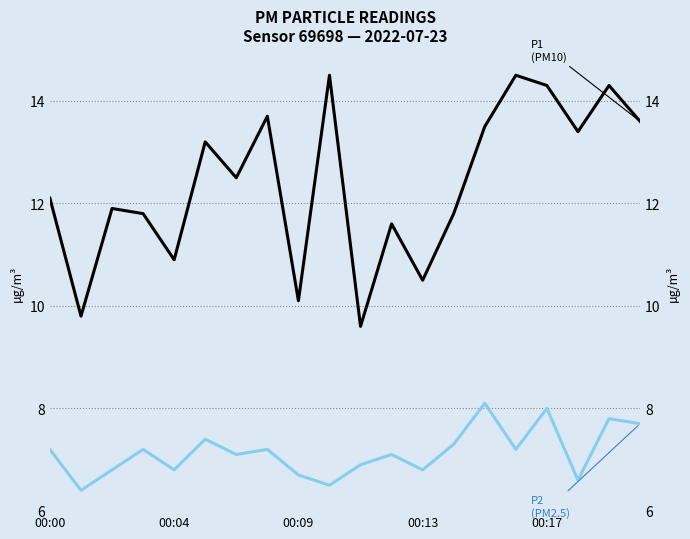

What is the value of the P1 (PM10) point at the 7th from the left?

12.5